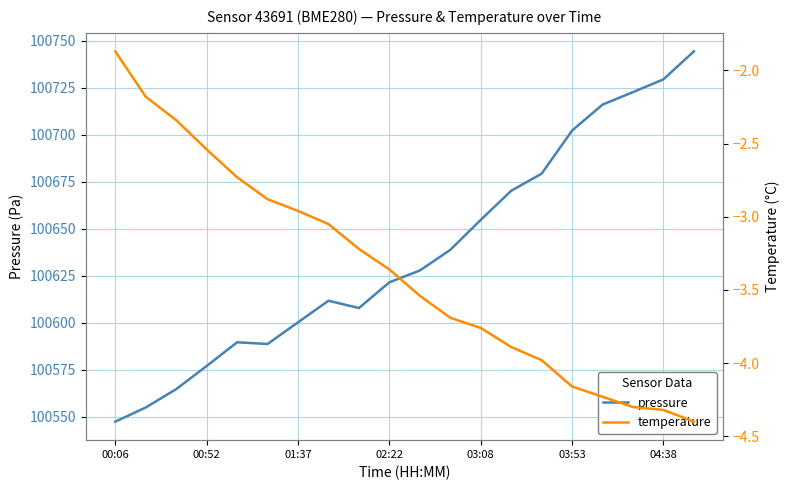

Which series has the widest spread of values?

pressure